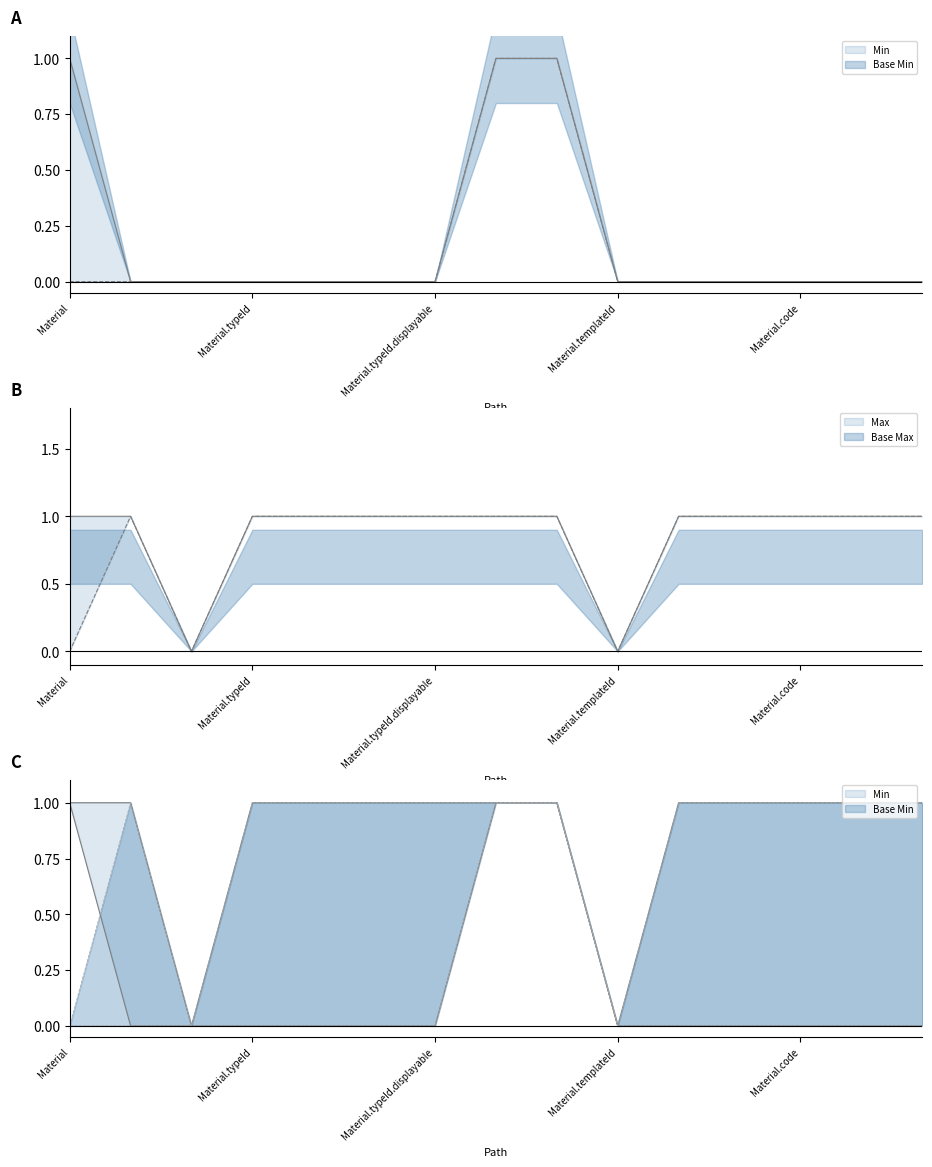

Is it true that Min equals 1 at Material.typeId?

False